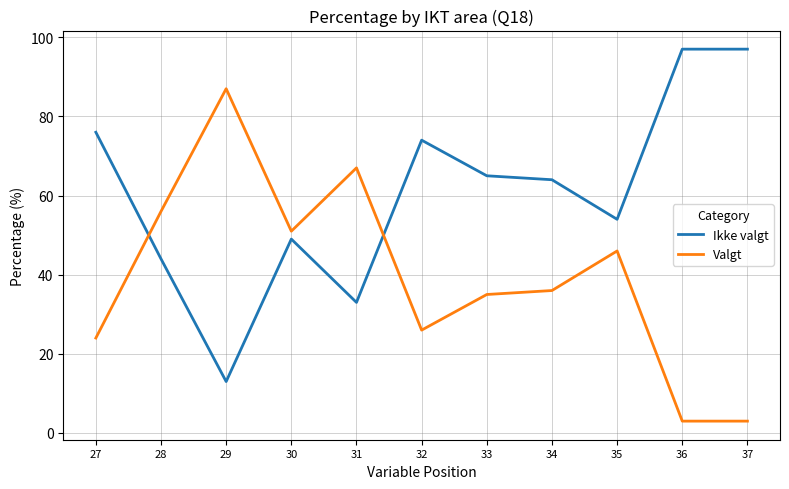

Is the value of Valgt at 33 greater than the value of Ikke valgt at 34?

No